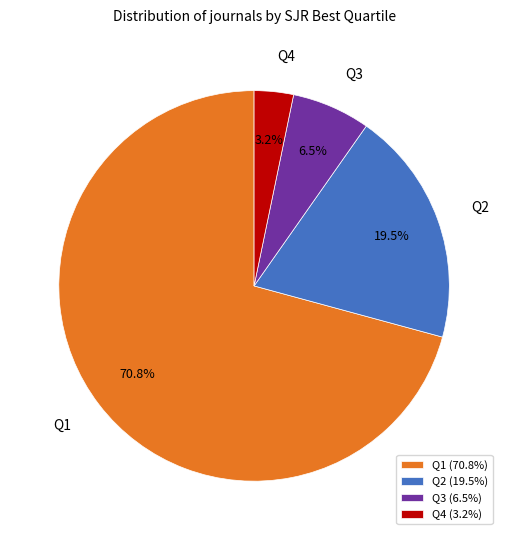

How many slices are in this pie chart?

4